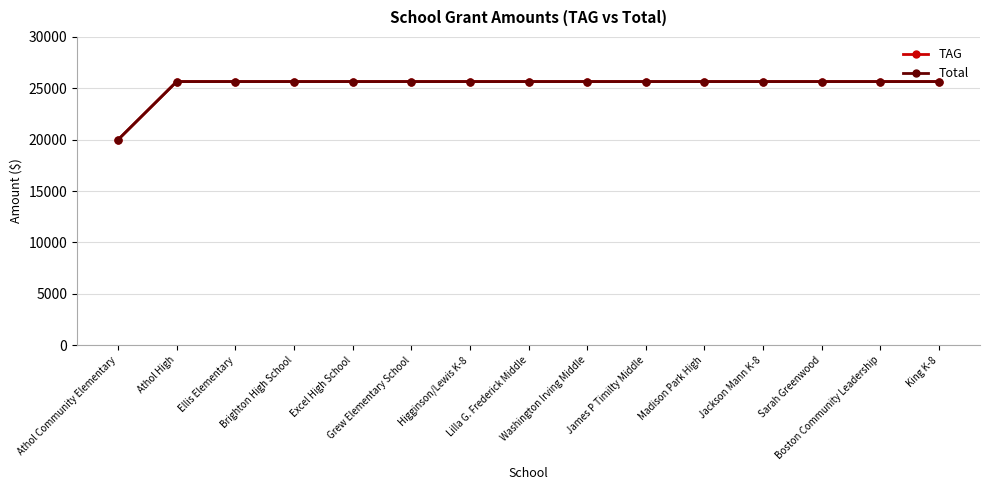

What is the label of the 14th point from the left?

Boston Community Leadership